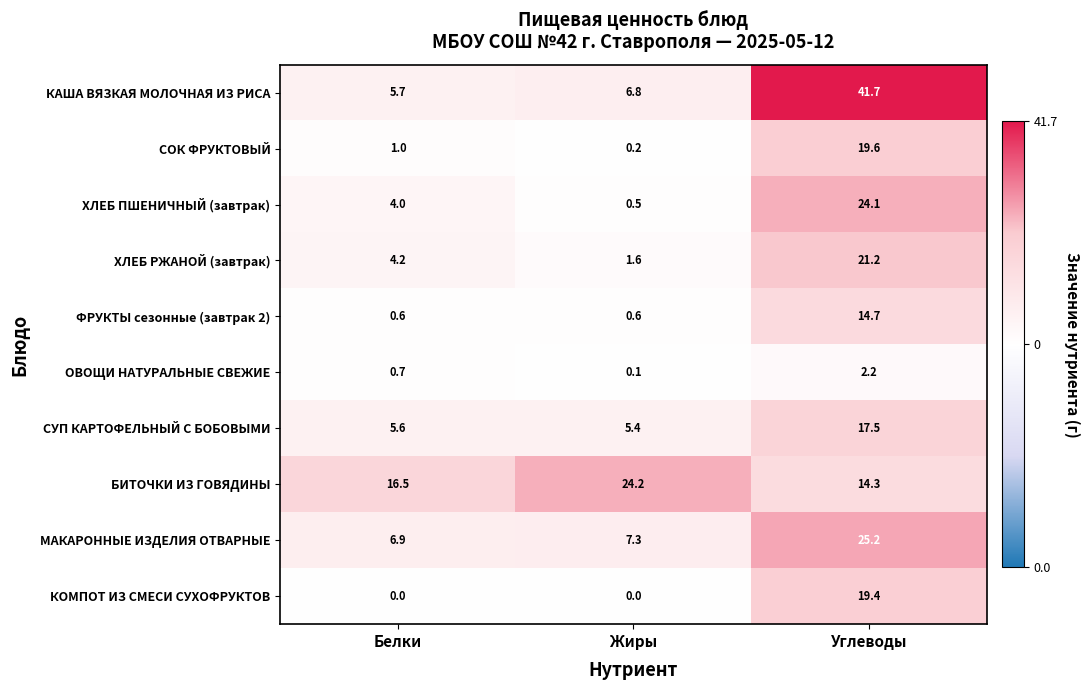

At how many categories does at least one series exceed 26?

1